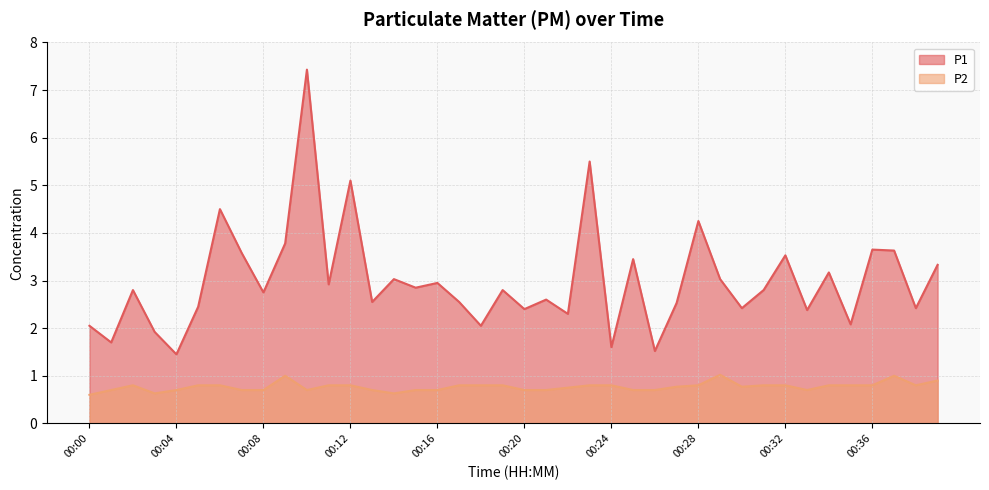

Which series has the largest total across all categories?

P1